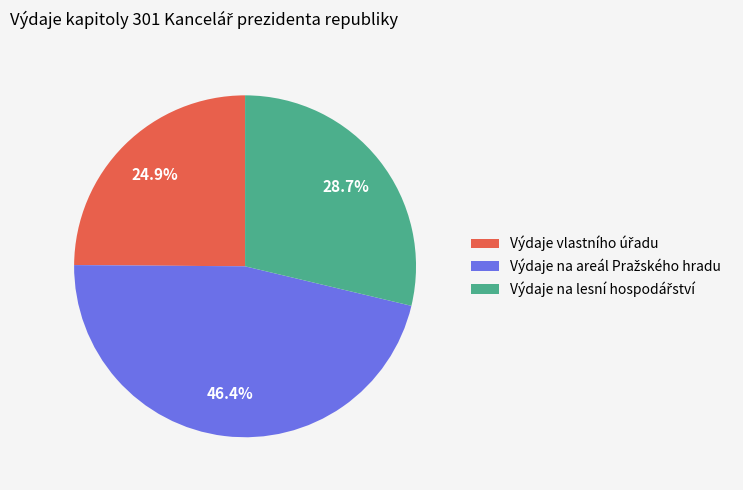

Does any single category account for the majority?

No